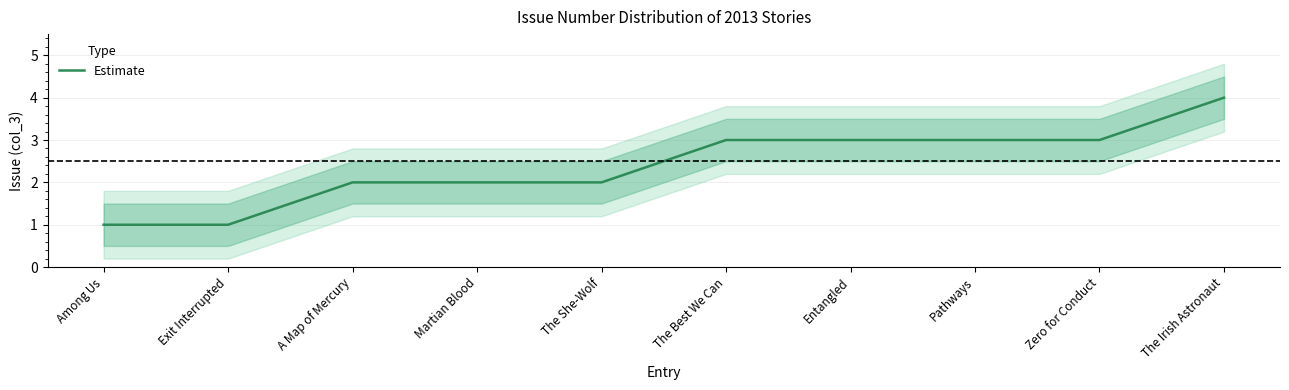

What is the label of the 5th point from the left?

The She-Wolf